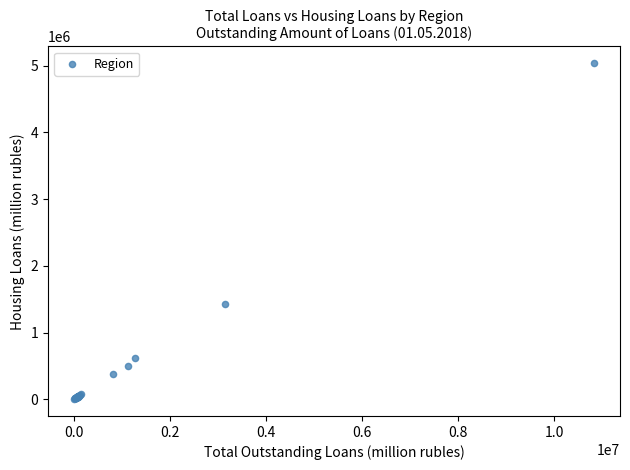

What Y value in the scatter plot is closest to 2520458?

1427457